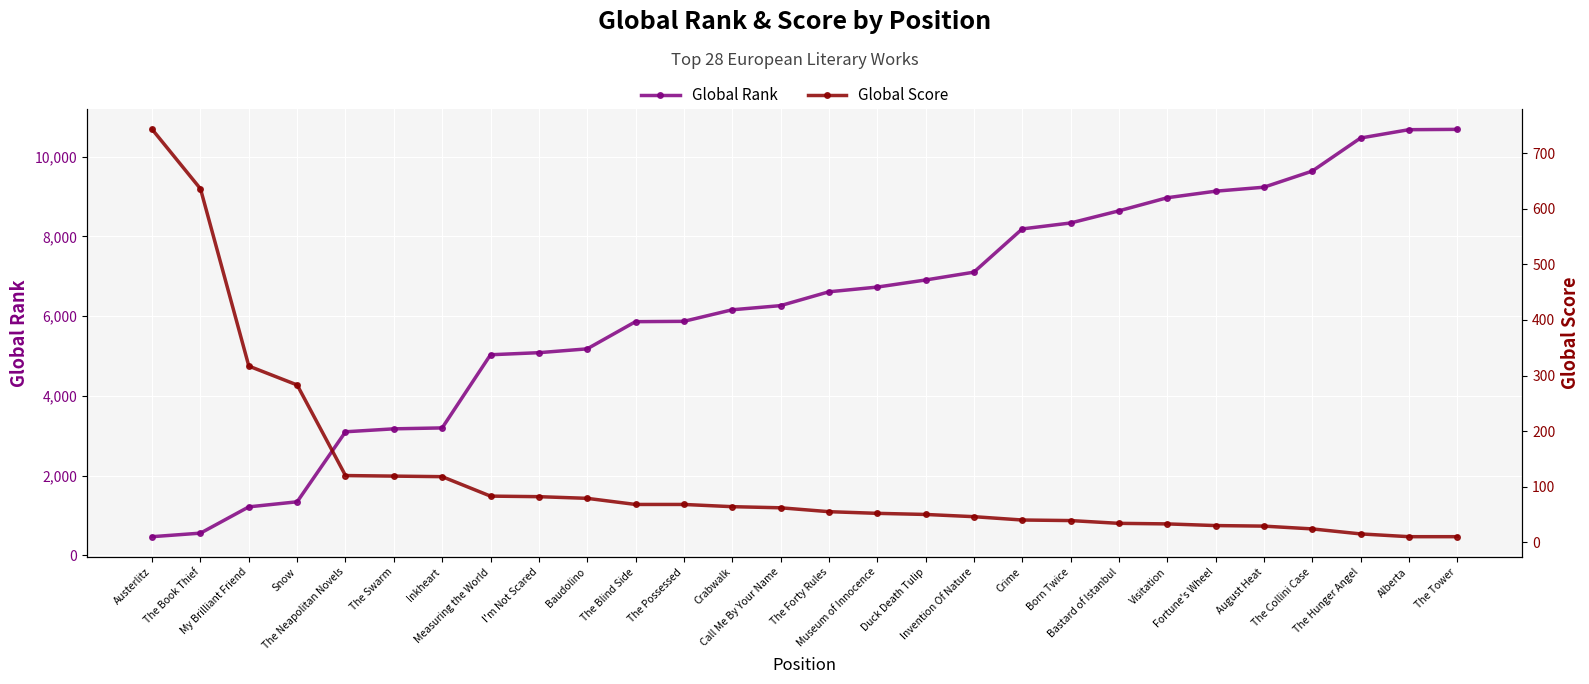

Count the number of data series in this chart.

2